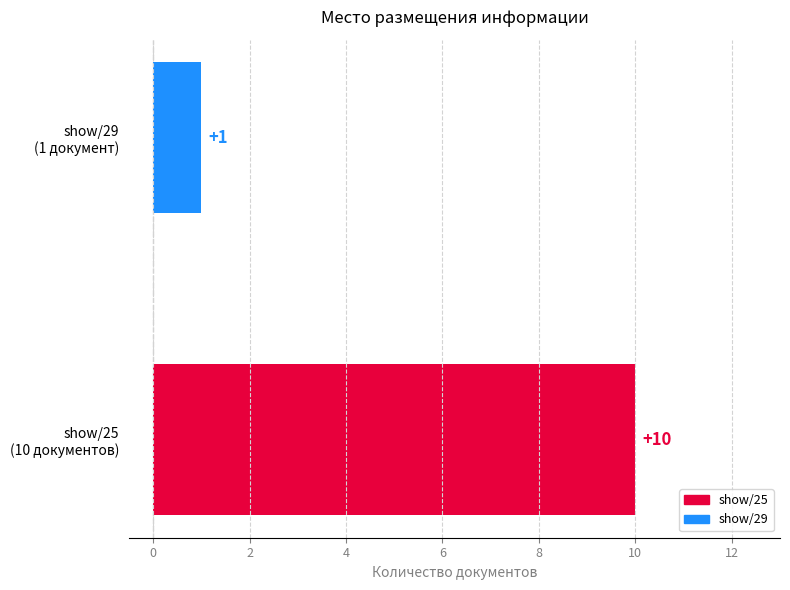

What is the sum of all values?

11